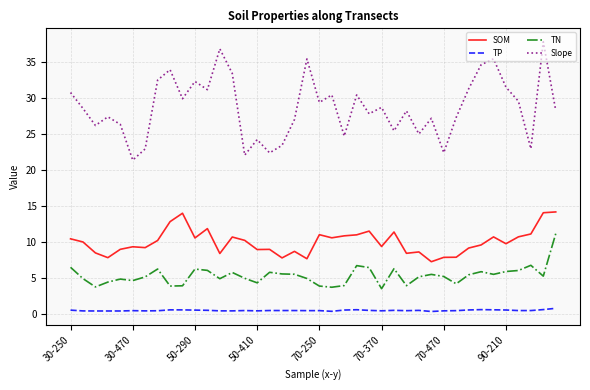

Rank the series by their average value, from lowest to highest.

TP, TN, SOM, Slope